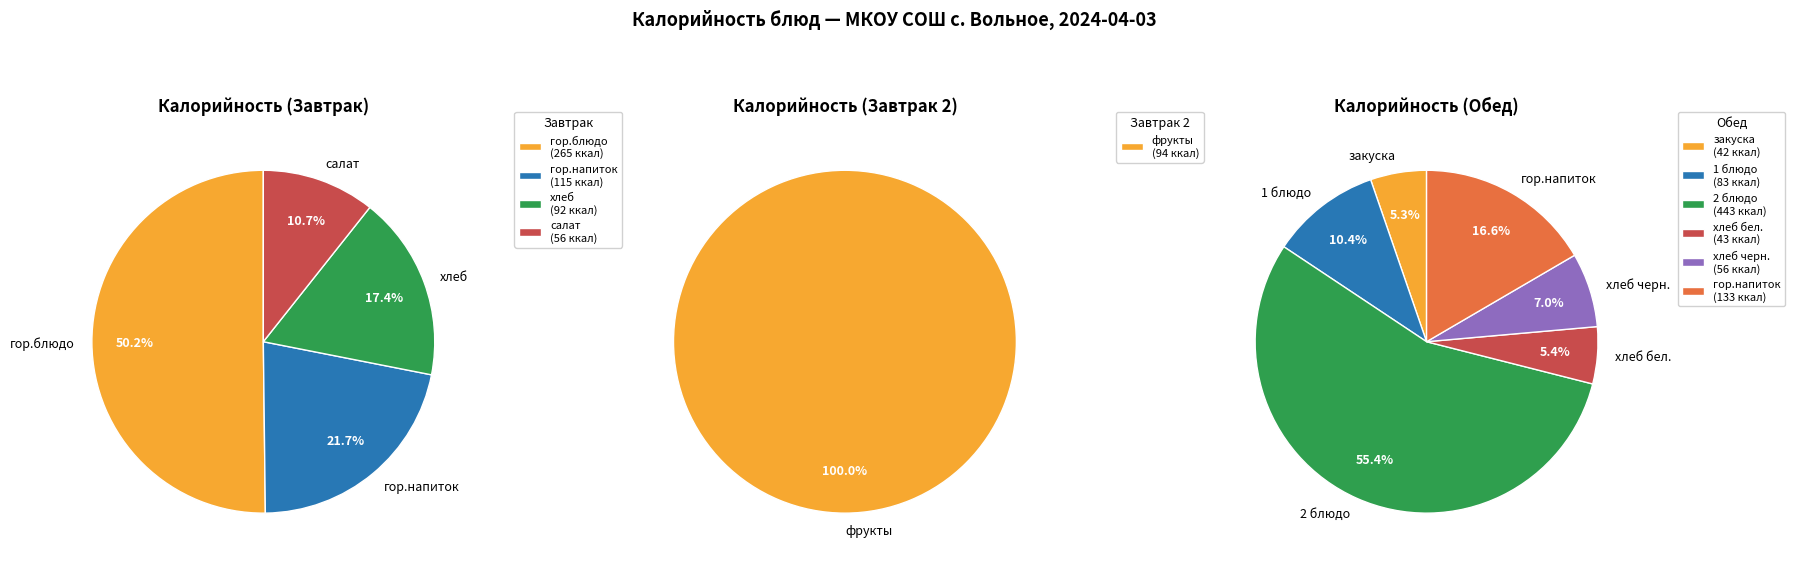

To the nearest percent, what percentage of the pie is Завтрак 2 (фрукты)?

7%